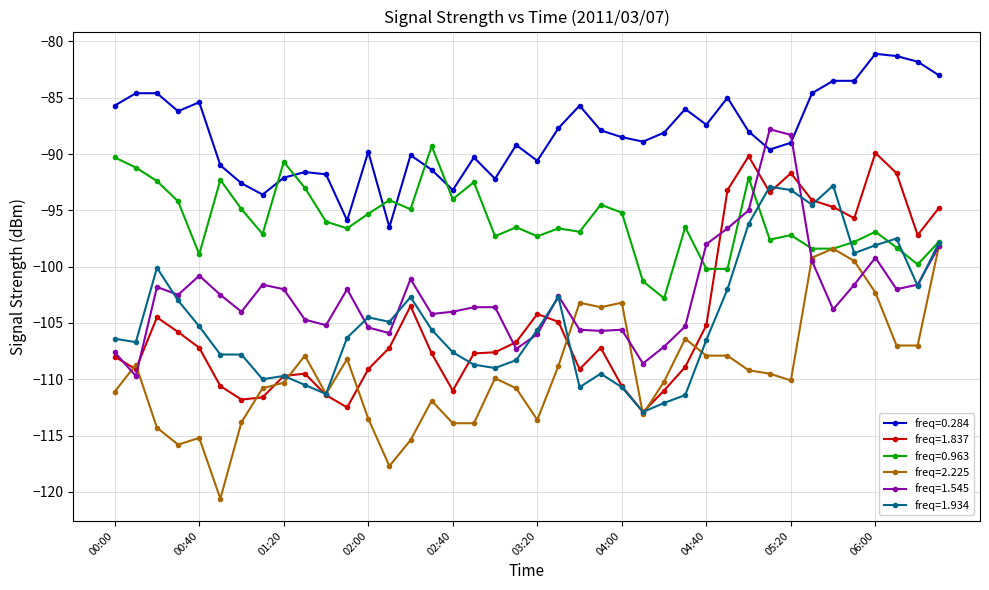

How many data points does each series have?

40